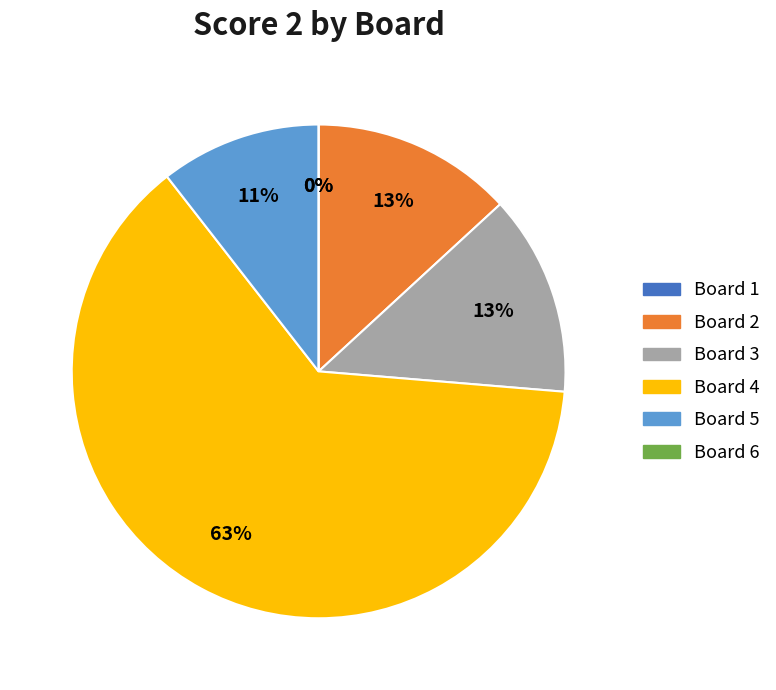

How many slices are in this pie chart?

6